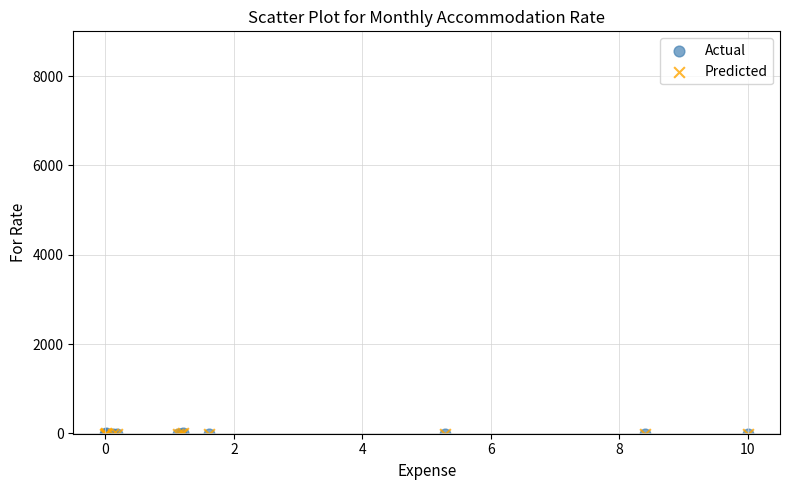

What are all the series names shown in the legend?

Actual, Predicted